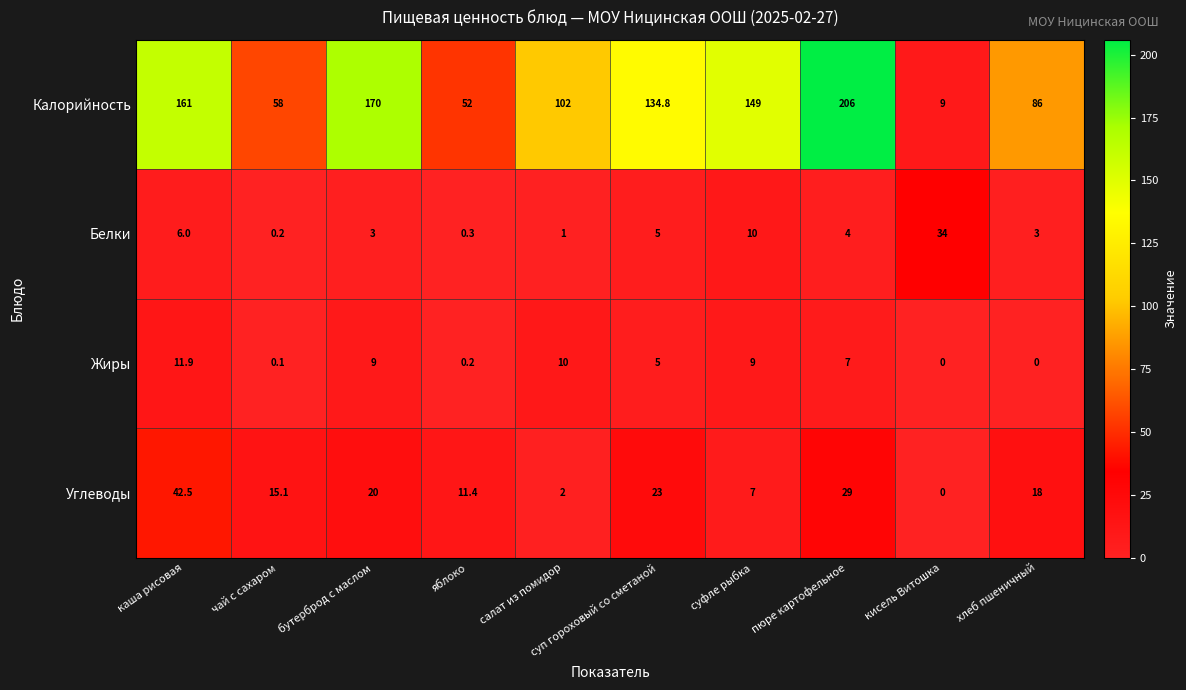

At чай с сахаром, list the series in order from largest to smallest.

Калорийность, Углеводы, Белки, Жиры